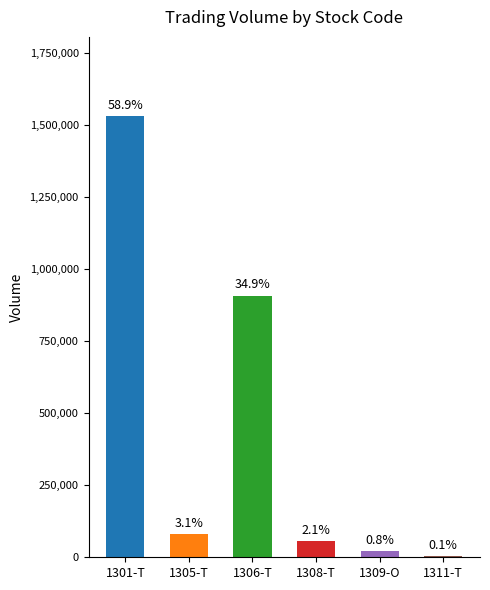

Reading left to right, list all the values displayed in this chart.

1301-T=1529000	1305-T=79700	1306-T=906320	1308-T=55700	1309-O=21427	1311-T=3600